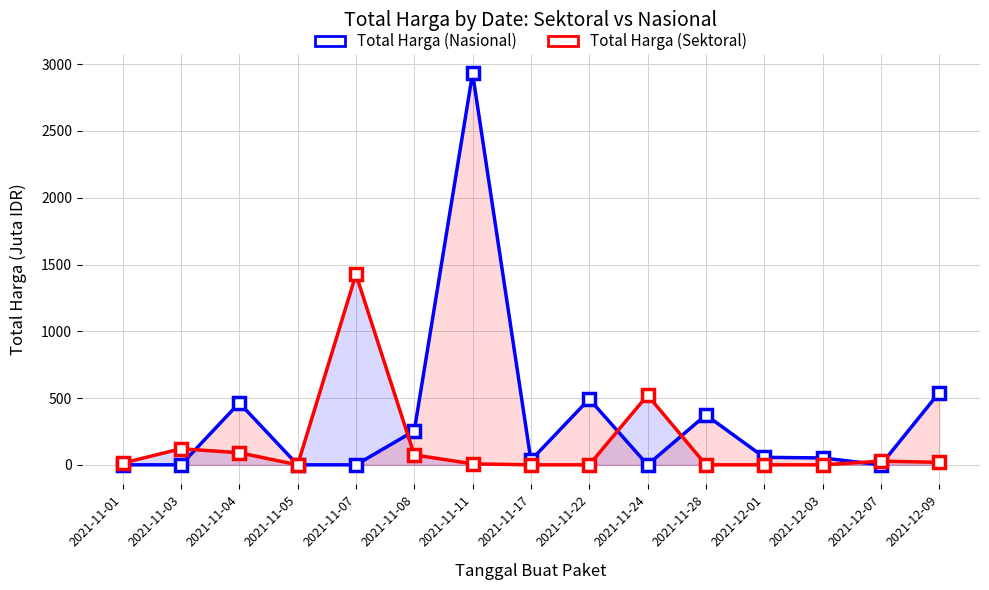

What are all the series names shown in the legend?

Total Harga (Nasional), Total Harga (Sektoral)